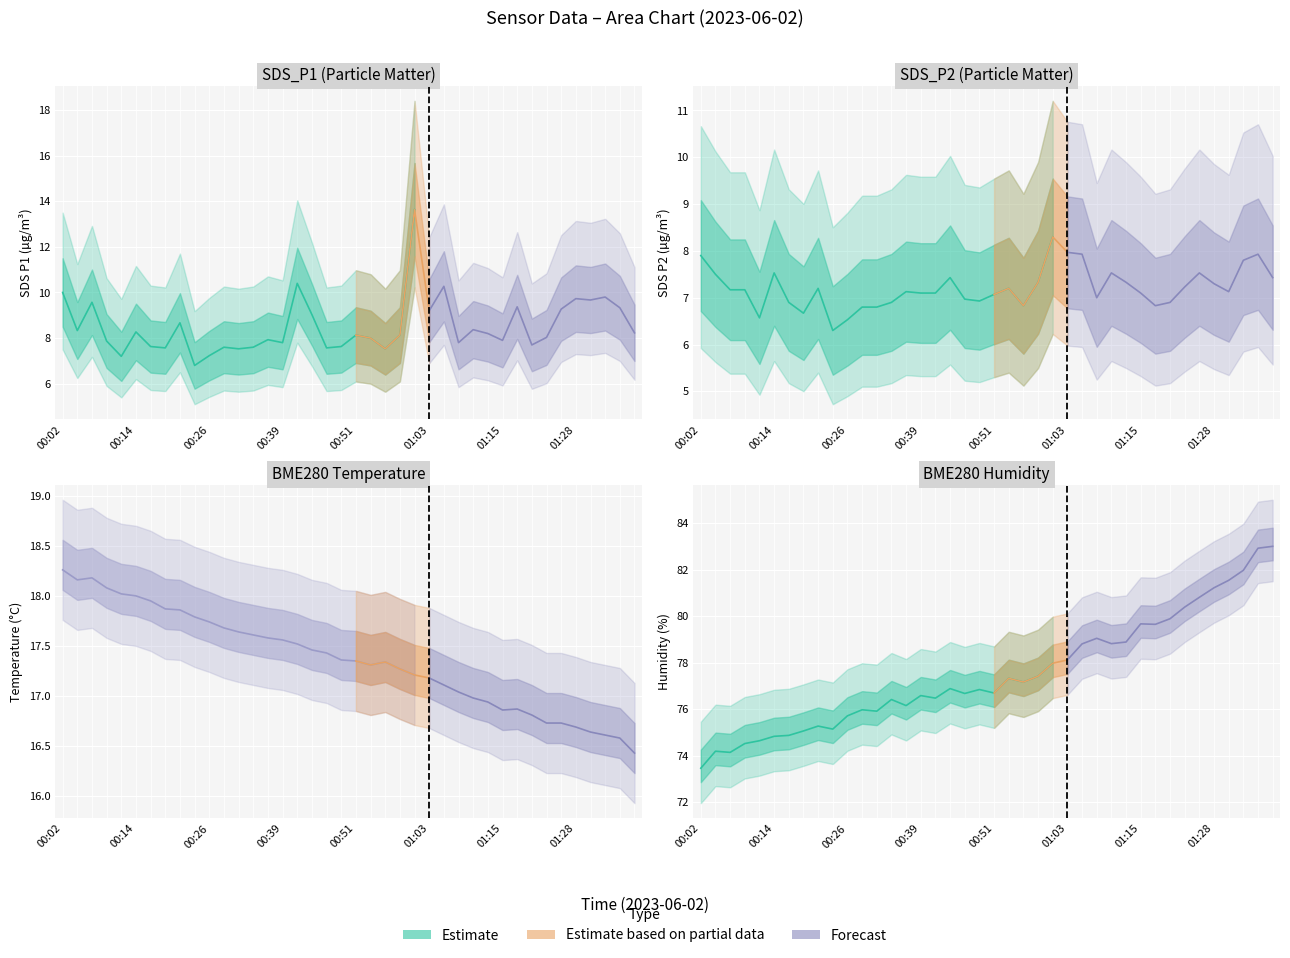

Reading right to left, list all the values displayed in this chart.

SDS_P1: 8.2	9.3	9.8	9.7	9.7	9.3	8.0	7.7	9.4	7.9	8.2	8.4	7.8	10.3	9.2	13.6	8.1	7.5	8.0	8.1	7.6	7.6	9.0	10.4	7.8	7.9	7.6	7.5	7.6	7.2	6.8	8.7	7.6	7.6	8.3	7.2	7.9	9.6	8.3	10.0
SDS_P2: 7.4	7.9	7.8	7.1	7.3	7.5	7.2	6.9	6.8	7.1	7.3	7.5	7.0	7.9	8.0	8.3	7.3	6.8	7.2	7.1	6.9	7.0	7.4	7.1	7.1	7.1	6.9	6.8	6.8	6.5	6.3	7.2	6.7	6.9	7.5	6.6	7.2	7.2	7.5	7.9
BME280_temperature: 16.4	16.6	16.6	16.6	16.7	16.7	16.7	16.8	16.9	16.9	16.9	17.0	17.0	17.1	17.2	17.2	17.3	17.3	17.3	17.4	17.4	17.4	17.5	17.5	17.6	17.6	17.6	17.6	17.7	17.7	17.8	17.9	17.9	17.9	18.0	18.0	18.1	18.2	18.2	18.3
BME280_humidity: 83.0	82.9	82.0	81.5	81.2	80.8	80.4	79.9	79.7	79.7	78.9	78.8	79.0	78.8	78.1	78.0	77.4	77.2	77.3	76.7	76.8	76.7	76.9	76.5	76.6	76.2	76.4	75.9	76.0	75.7	75.2	75.3	75.1	74.9	74.8	74.7	74.5	74.2	74.2	73.5